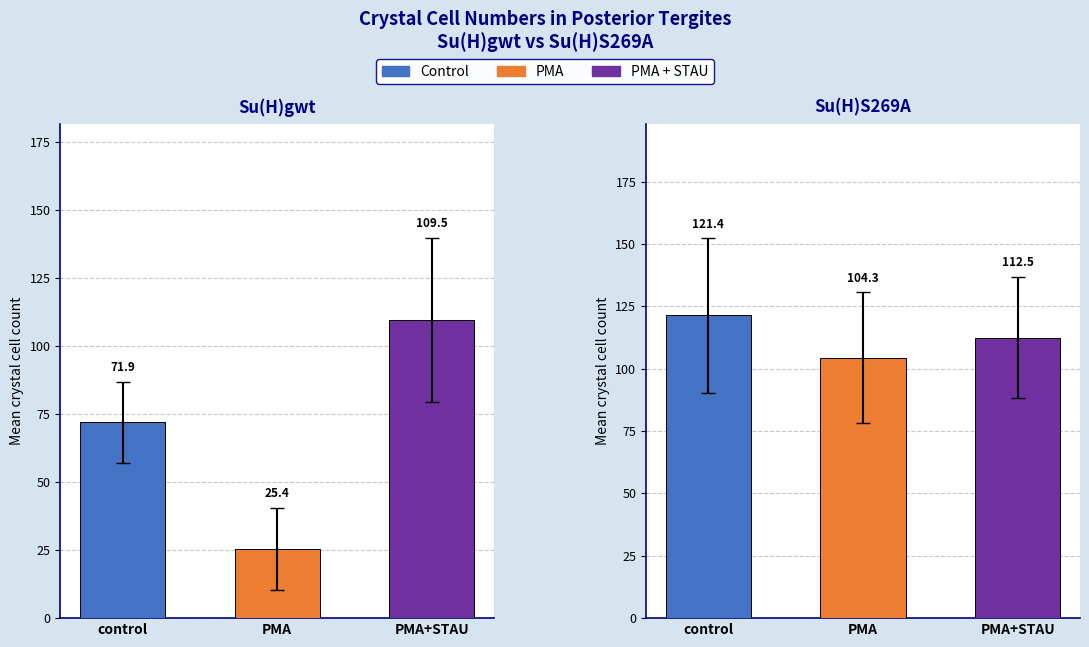

True or false: the data shows 36.4 at Su(H)gwt PMA+STAU.

False